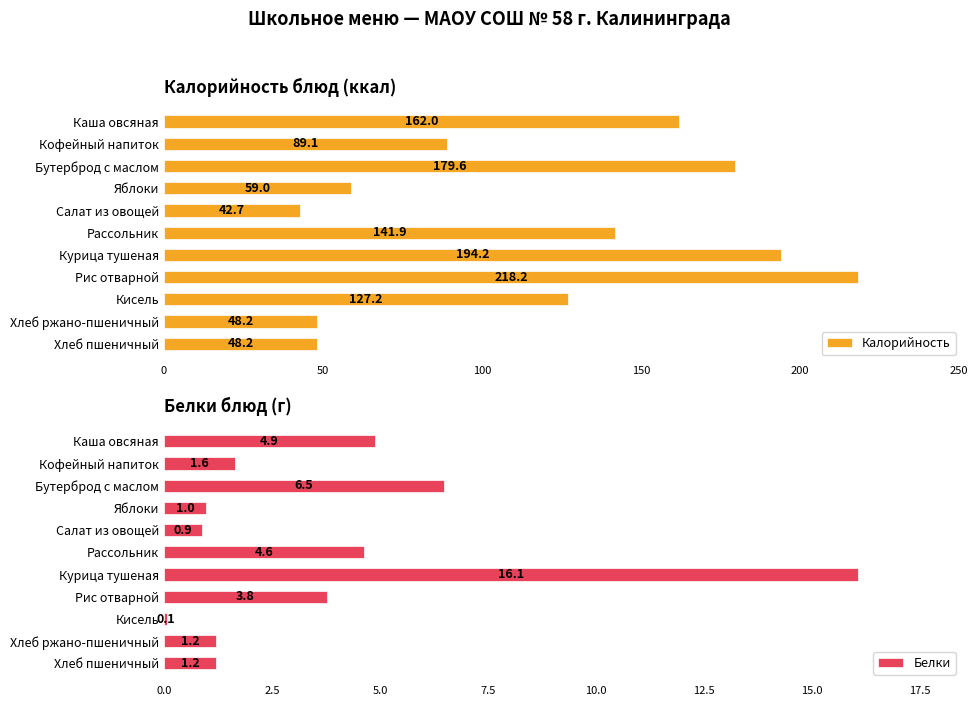

What is the smallest value displayed?

0.1